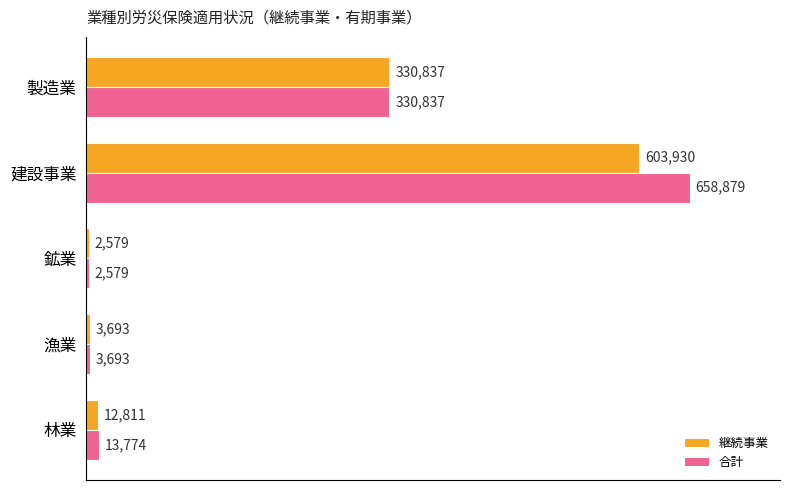

Which category has the lowest value across all series?

鉱業